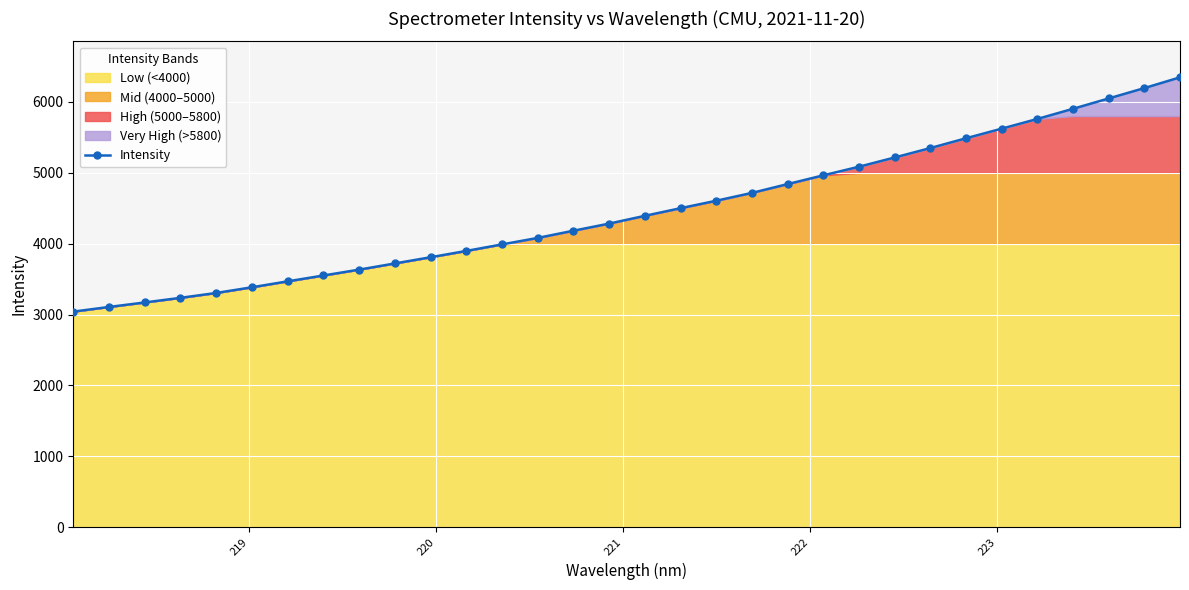

What is the highest value of the Intensity series?

6347.1